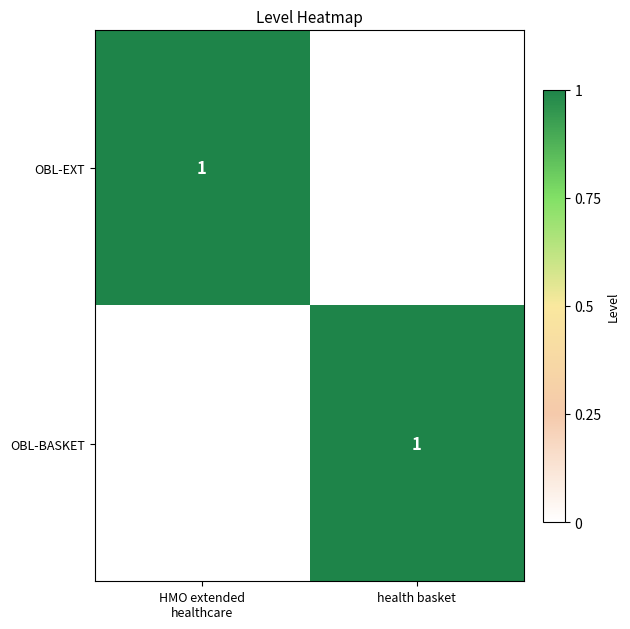

Is it true that OBL-BASKET equals 0 at health basket?

False